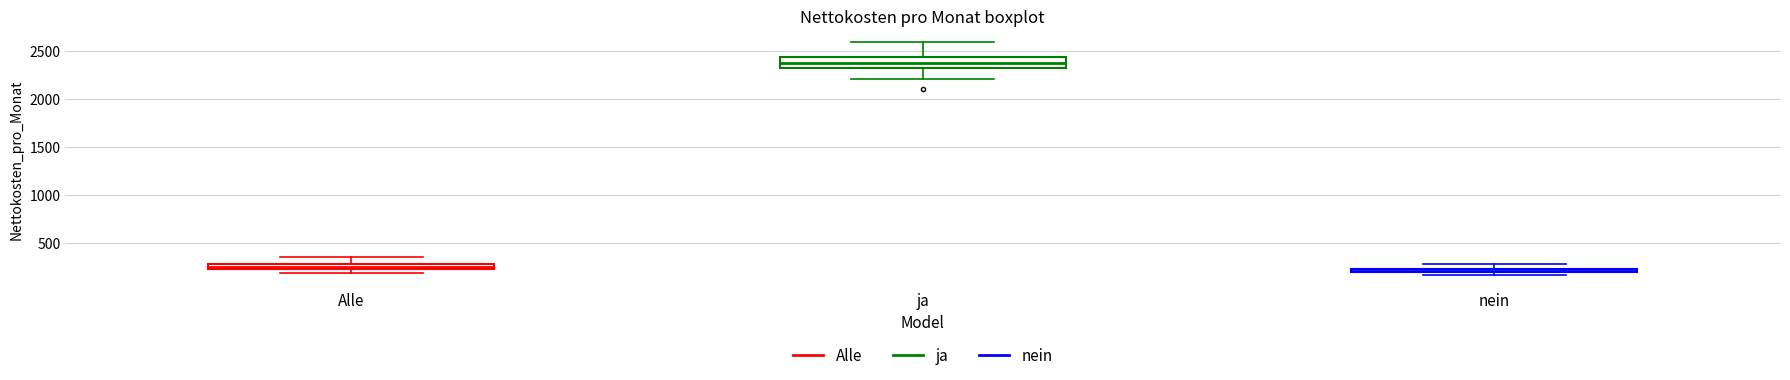

Comparing the boxes themselves (not the whiskers), which one is the tallest?

ja